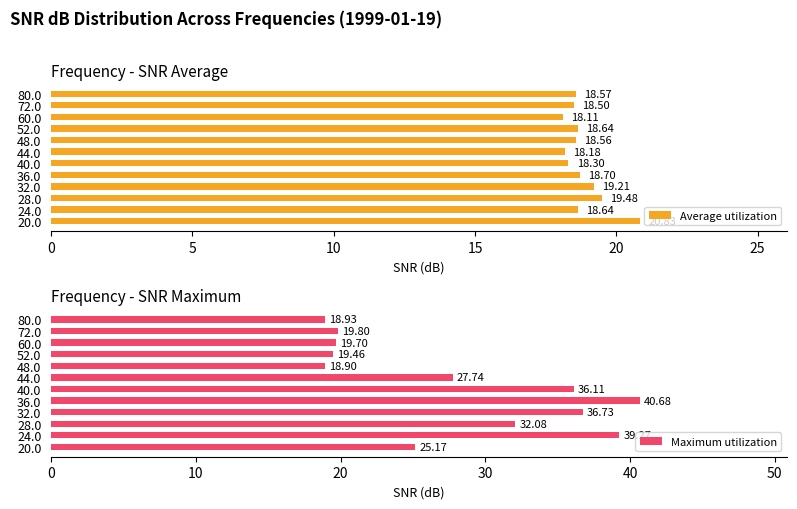

Which series has the largest total across all categories?

Maximum utilization